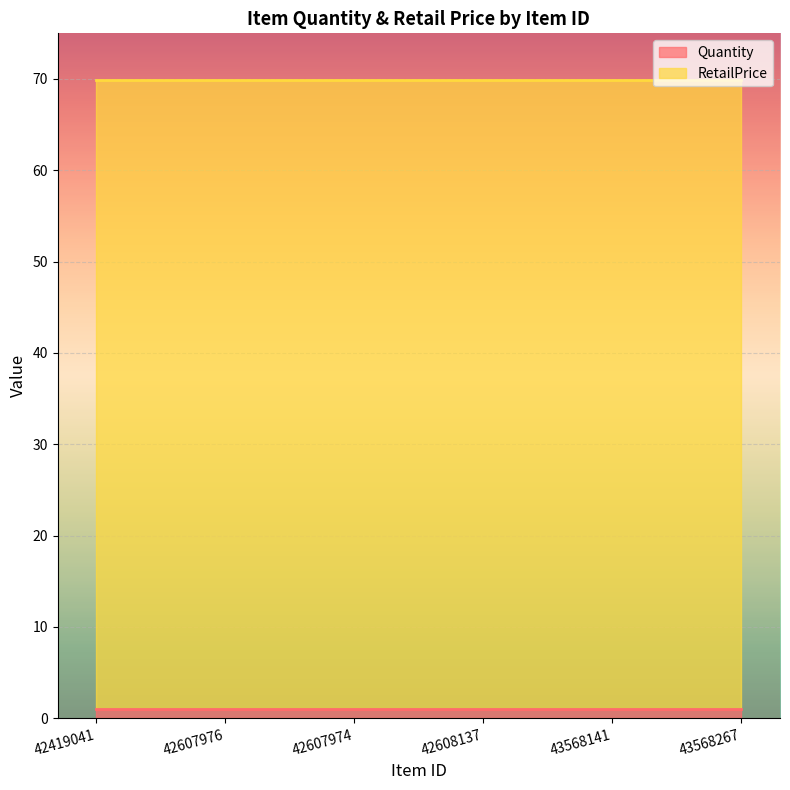

True or false: Quantity and RetailPrice intersect in this chart.

False